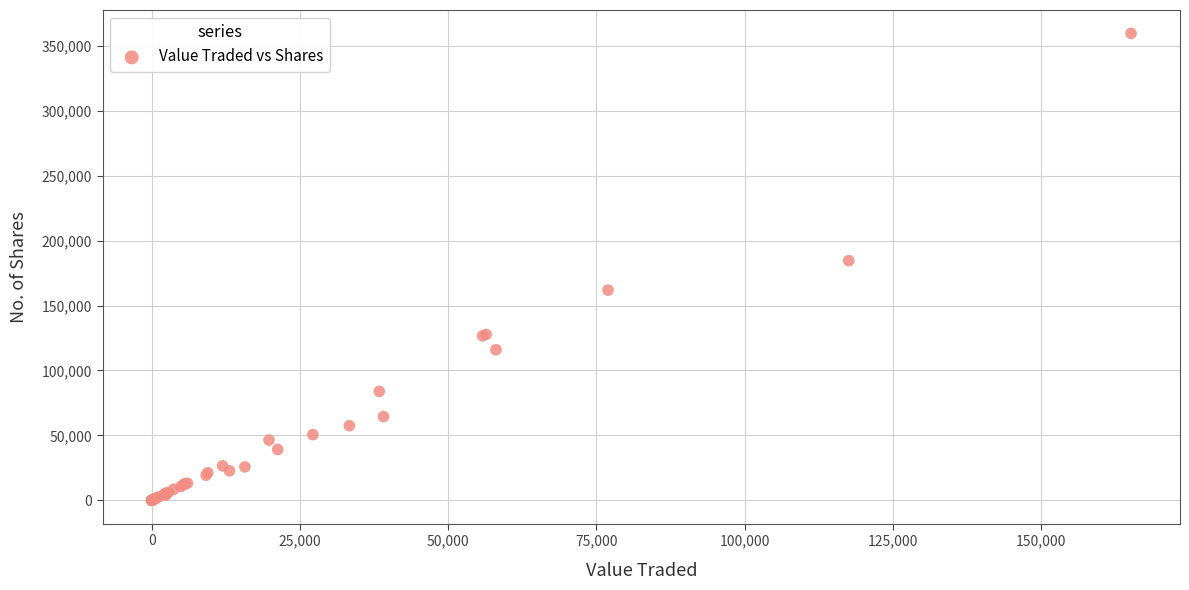

What Y value in the scatter plot is closest to 179797?

184559